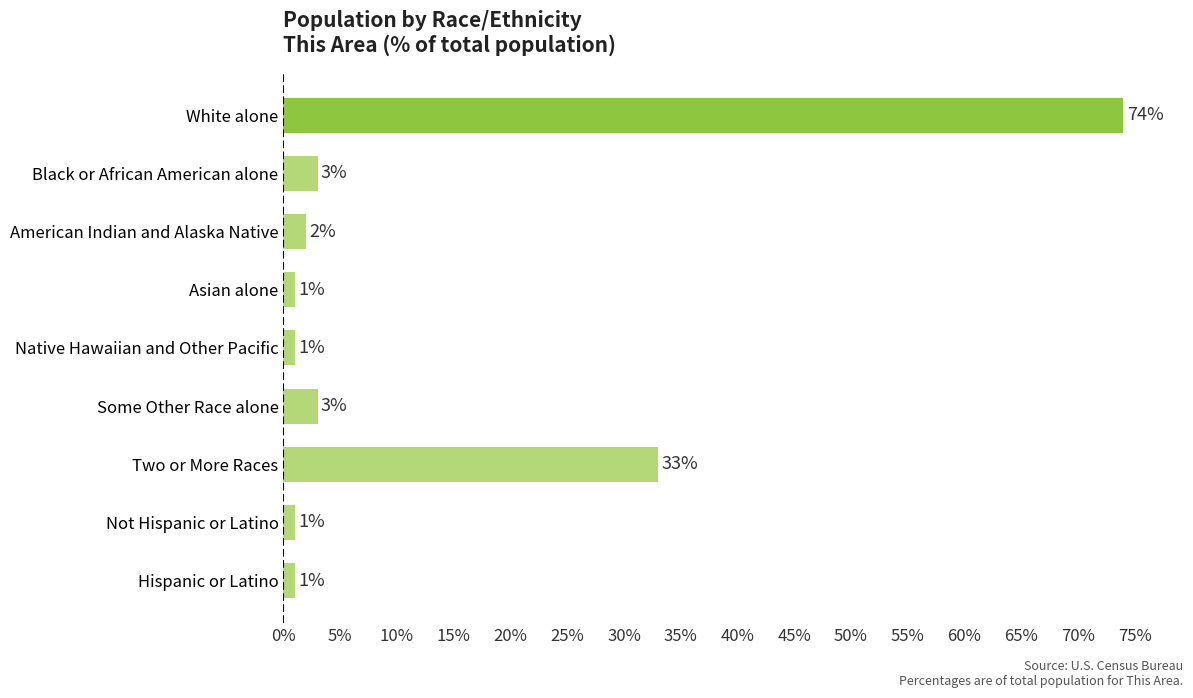

How many bars are there in total?

9